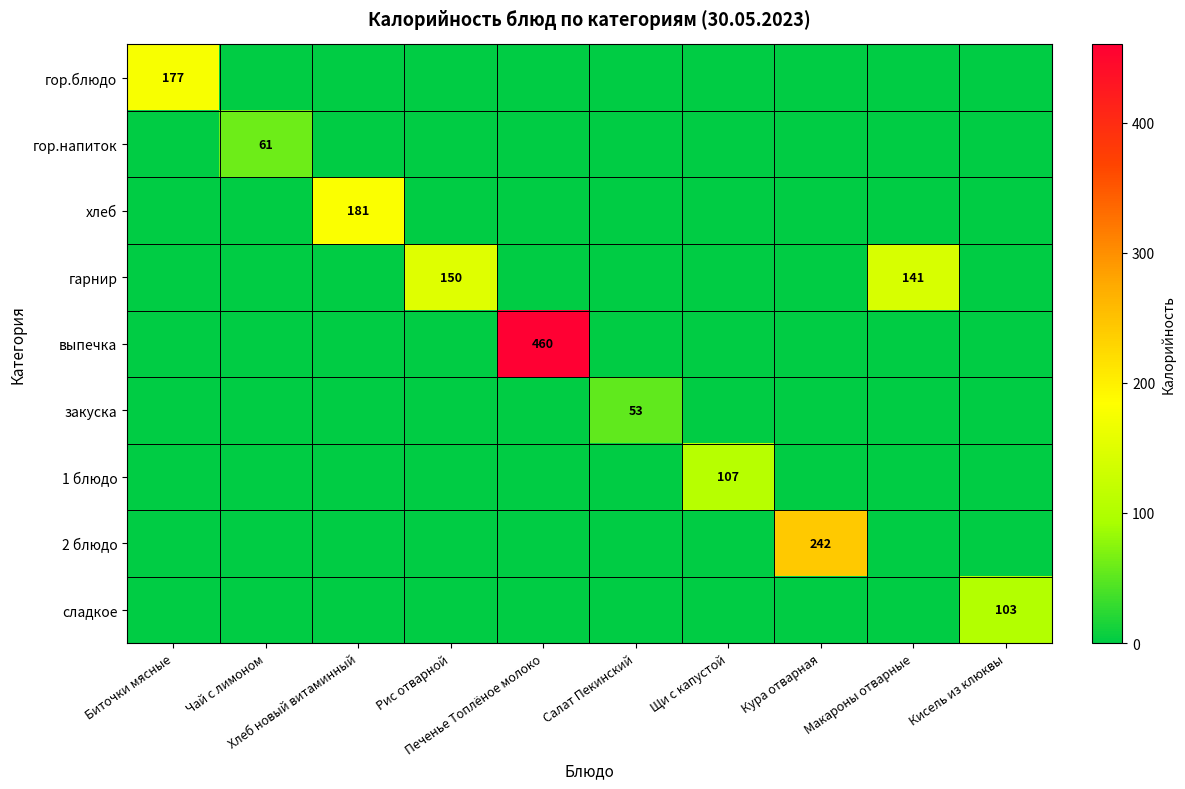

At which label does 1 блюдо reach its peak?

Щи с капустой